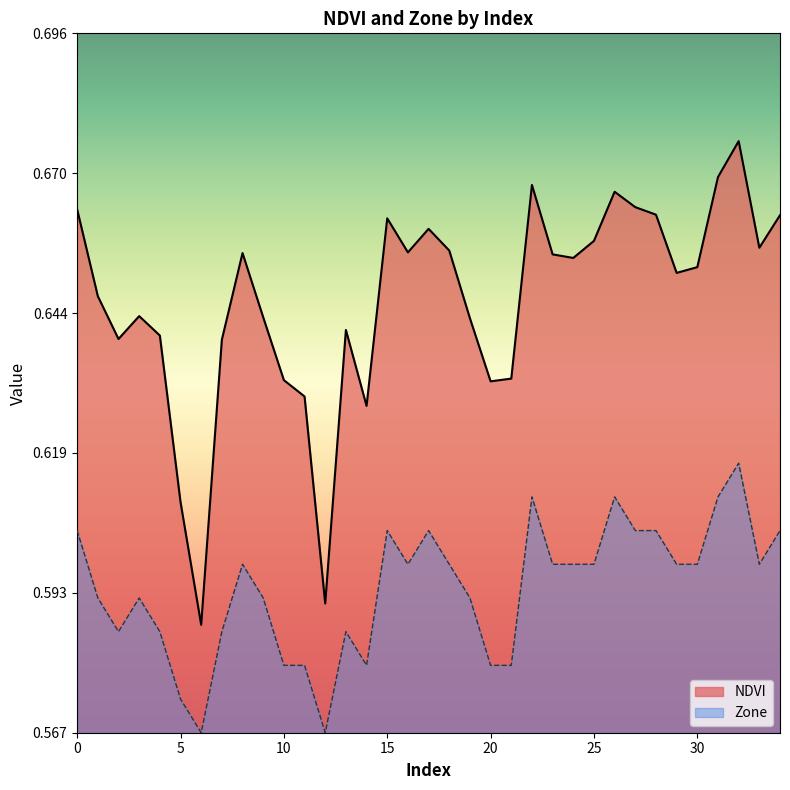

What is the highest value of the Zone series?

0.6